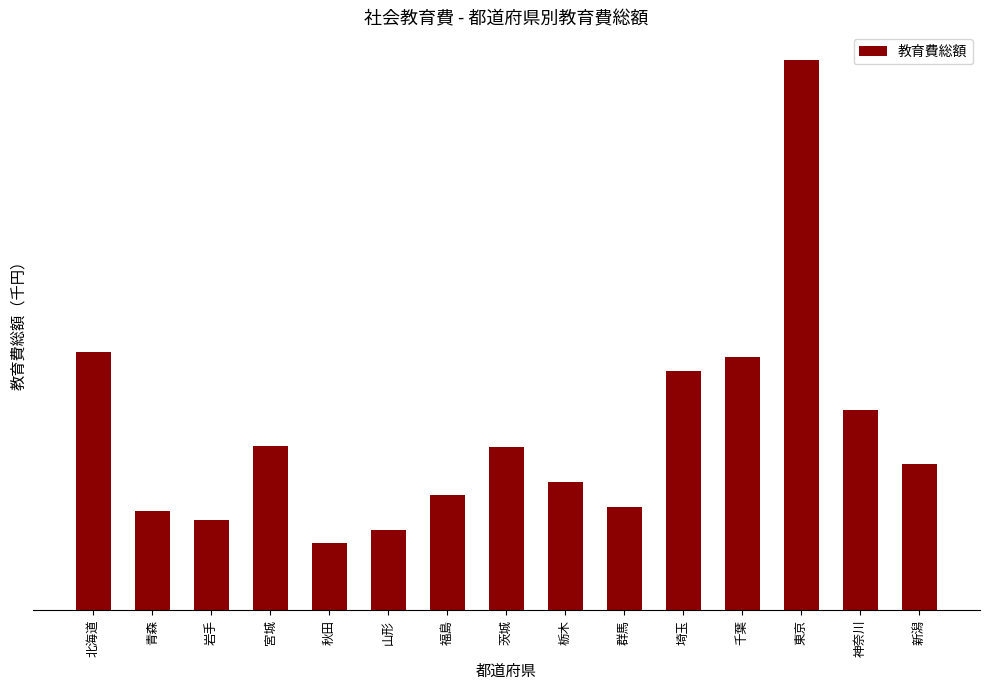

Rank the categories by value from highest to lowest.

東京, 北海道, 千葉, 埼玉, 神奈川, 宮城, 茨城, 新潟, 栃木, 福島, 群馬, 青森, 岩手, 山形, 秋田